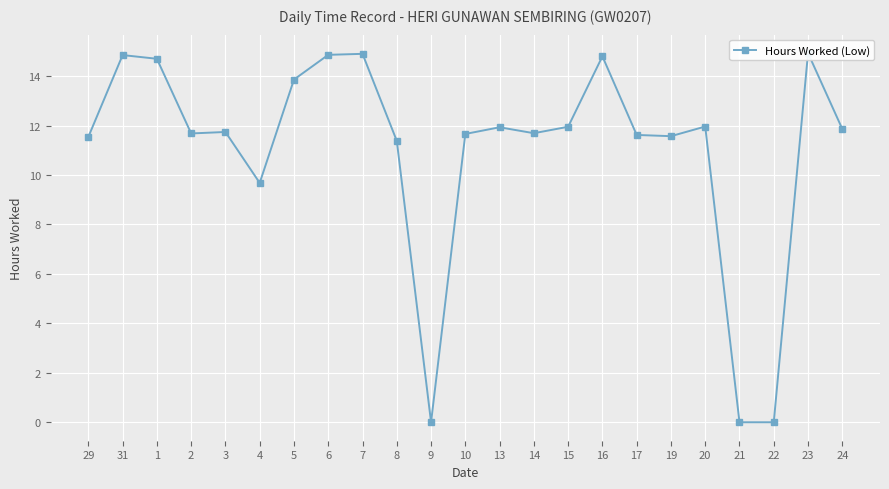

Reading right to left, extract all data points from this chart.

11.9	14.9	0.0	0.0	12.0	11.6	11.6	14.8	11.9	11.7	11.9	11.7	0.0	11.4	14.9	14.9	13.9	9.7	11.7	11.7	14.7	14.8	11.5